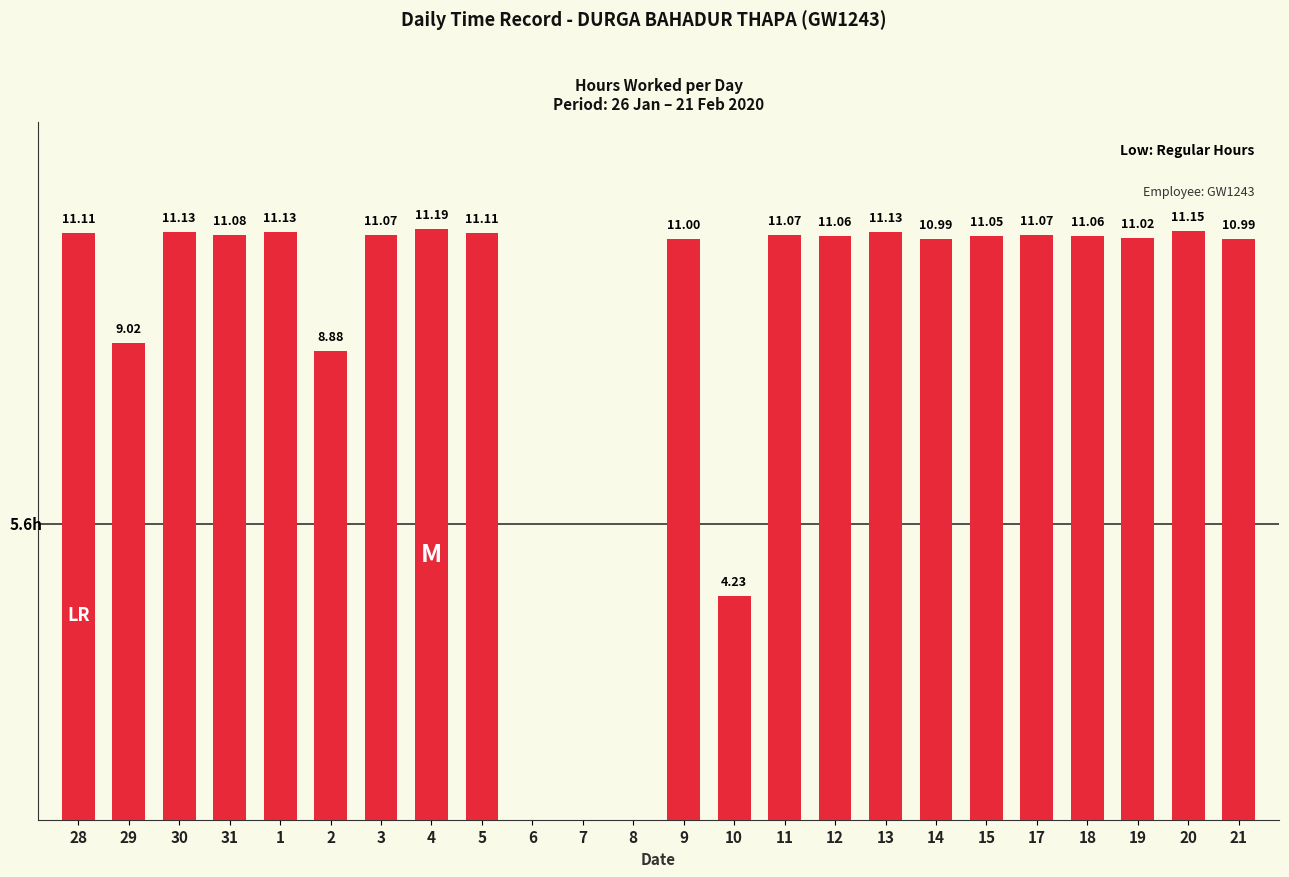

Reading right to left, extract all data points from this chart.

11.0	11.2	11.0	11.1	11.1	11.1	11.0	11.1	11.1	11.1	4.2	11.0	0.0	0.0	0.0	11.1	11.2	11.1	8.9	11.1	11.1	11.1	9.0	11.1